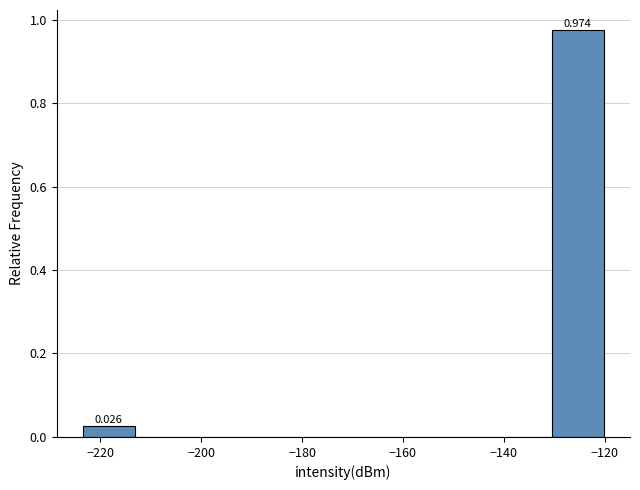

Which range on the x-axis has the tallest bar?

-130 to -120